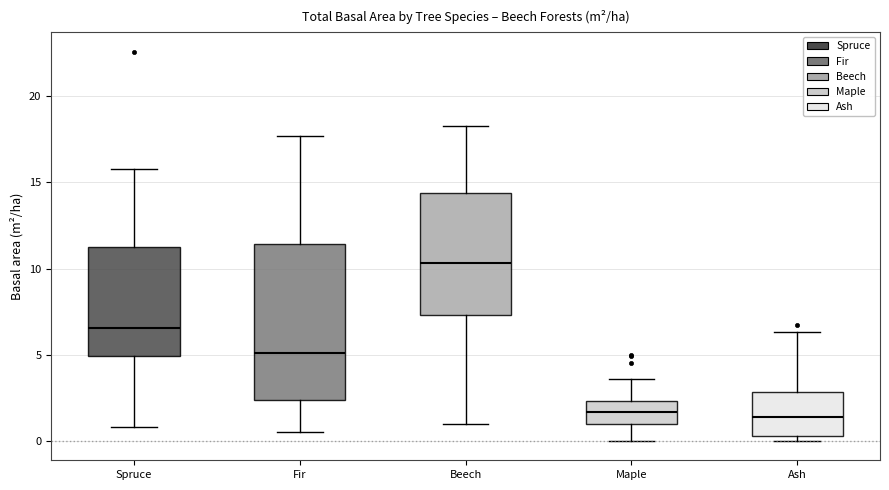

Comparing the boxes themselves (not the whiskers), which one is the tallest?

Fir